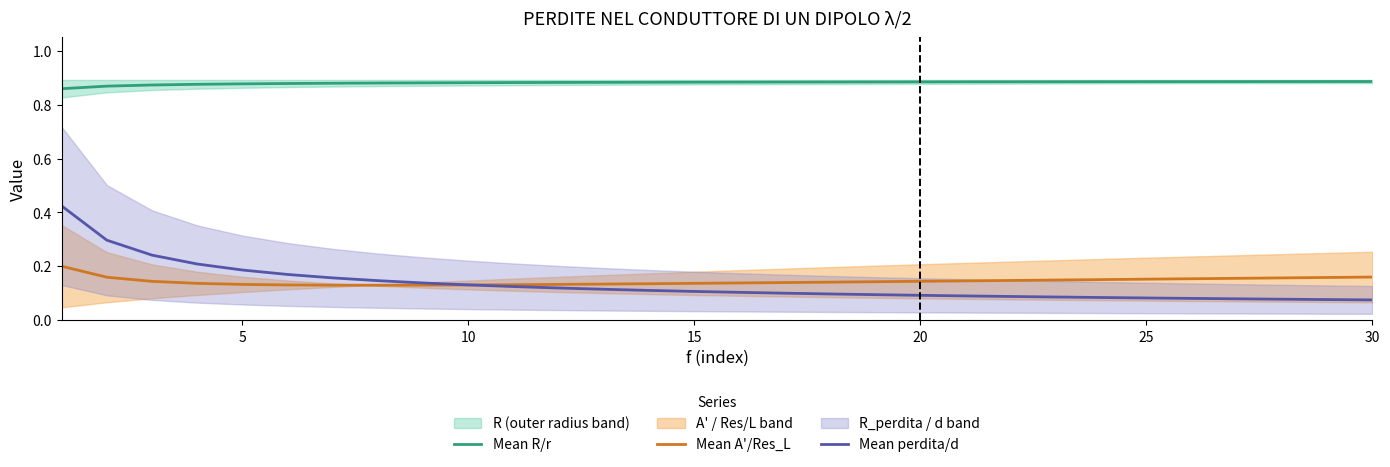

Between 30 and 28, which series saw the biggest shift?

Mean perdita/d